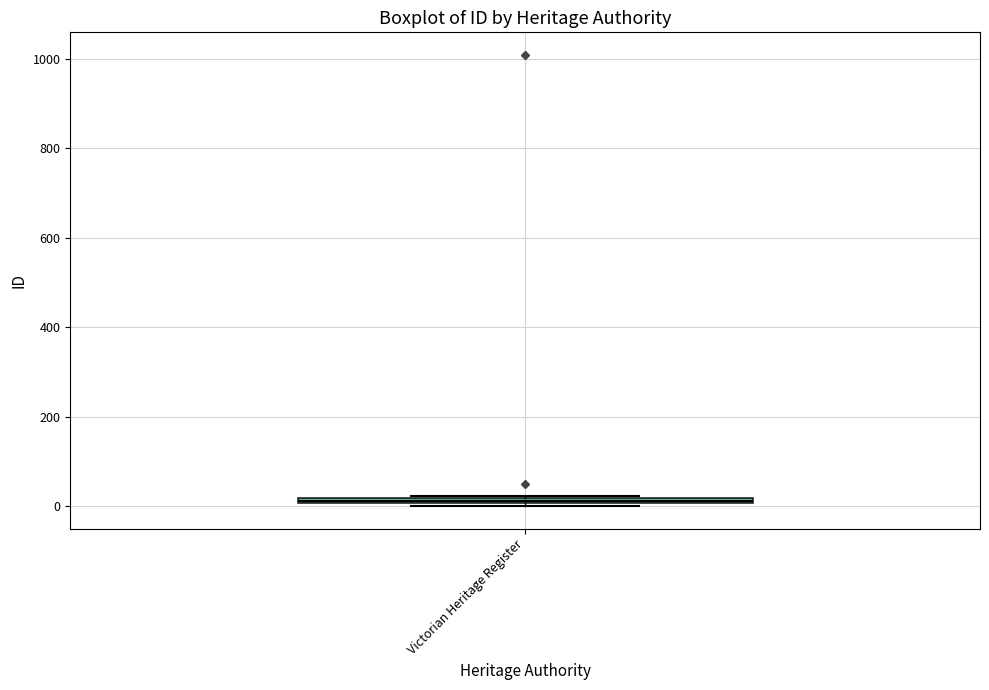

Where is the lower edge of the box for Victorian Heritage Register on the y-axis? The values are not printed on the chart, so give them approximately, as read against the axis.

0